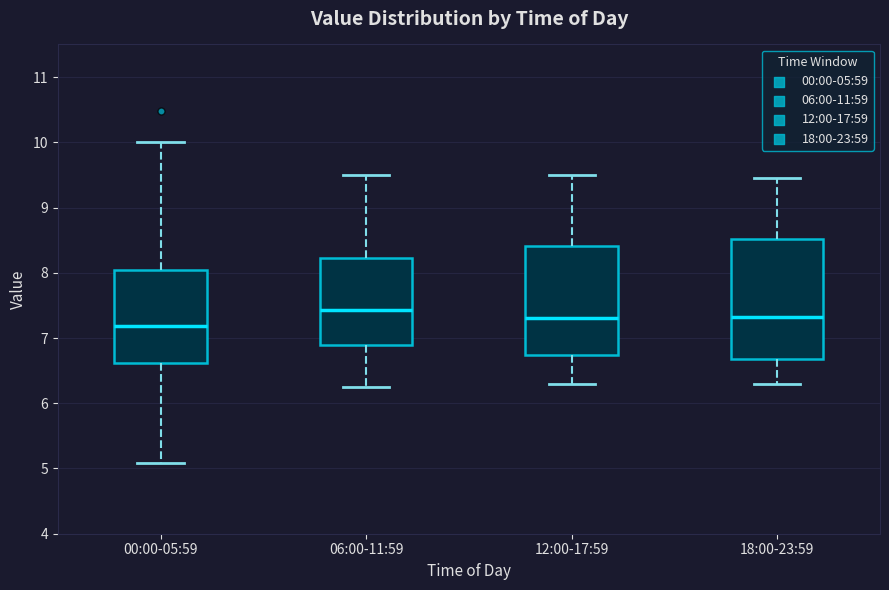

Reading left to right, transcribe this box plot: for each box, give where its median line is, the range the box spans, and where its two whiskers end, as read against the y-axis. The values are not printed on the chart, so give them approximately, as read against the axis.

00:00-05:59: median 7.2, box 6.6 to 8.0, whiskers 5.1 to 10.0
06:00-11:59: median 7.4, box 6.9 to 8.2, whiskers 6.3 to 9.5
12:00-17:59: median 7.3, box 6.7 to 8.4, whiskers 6.3 to 9.5
18:00-23:59: median 7.3, box 6.7 to 8.5, whiskers 6.3 to 9.5